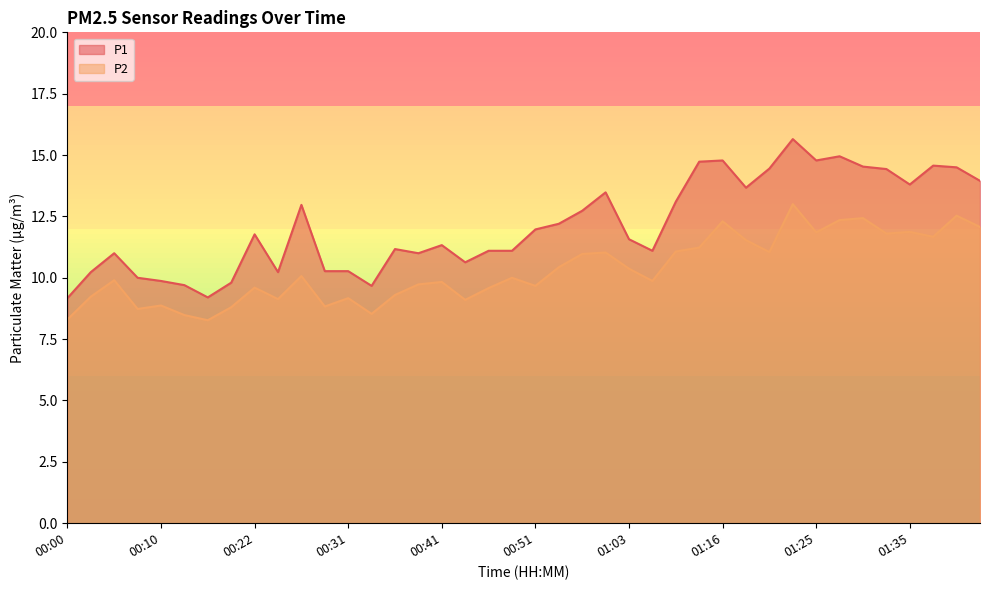

At how many categories does at least one series exceed 13?

15